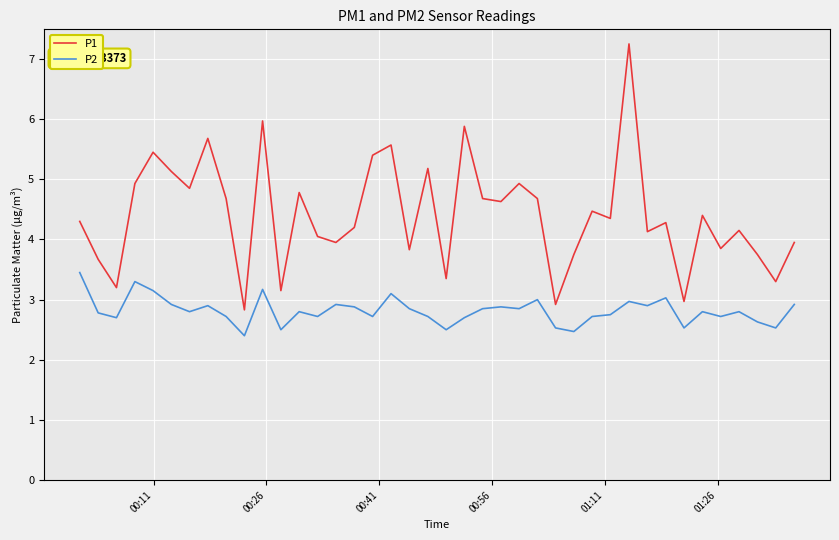

Which series has the widest spread of values?

P1